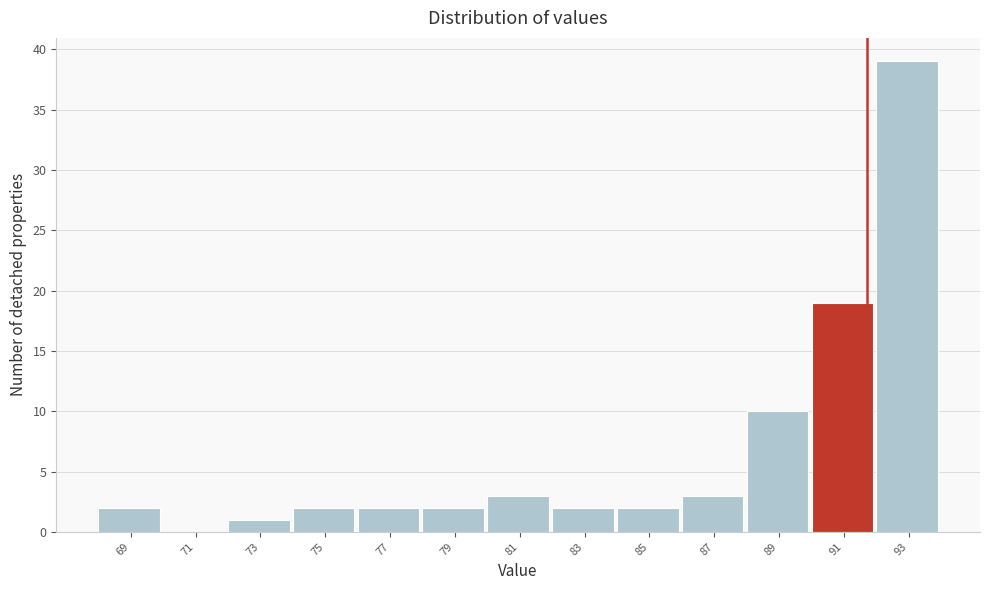

Reading right to left, what are all the values shown in this chart?

93=39	91=19	89=10	87=3	85=2	83=2	81=3	79=2	77=2	75=2	73=1	71=0	69=2